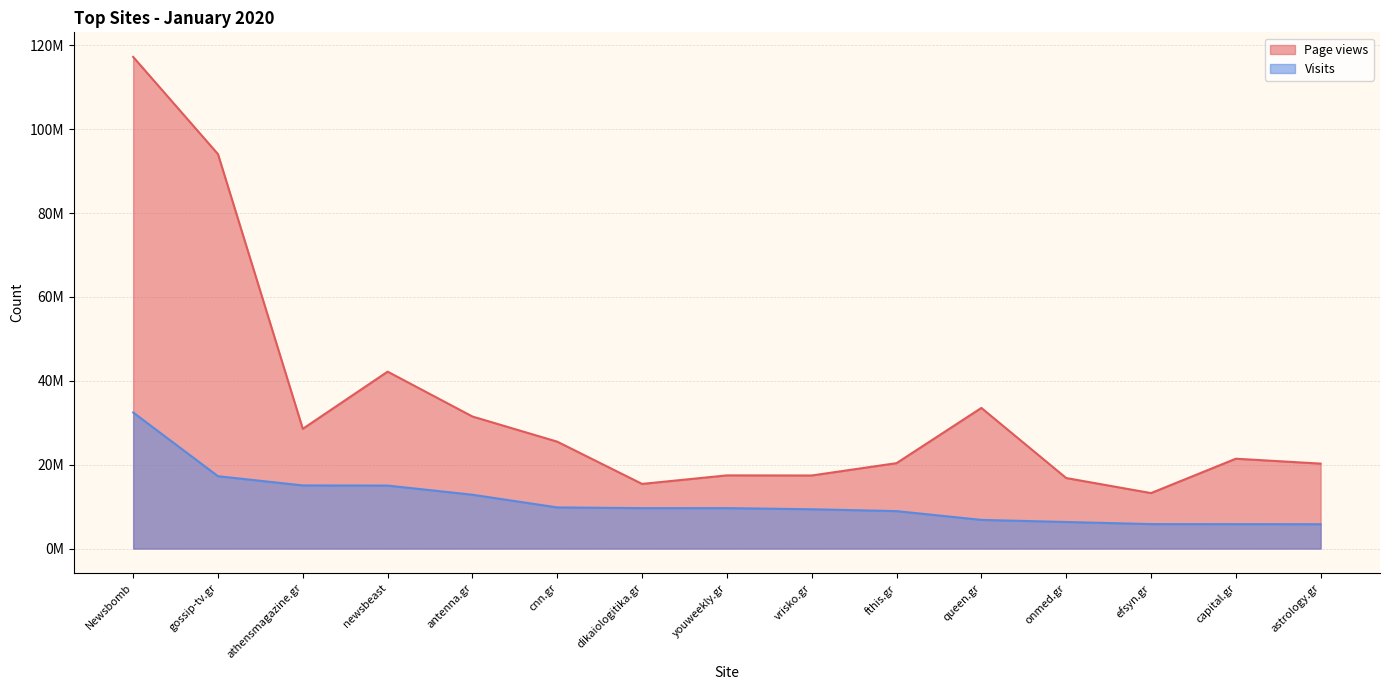

What is the difference between the Page views values at youweekly.gr and queen.gr?

16083750